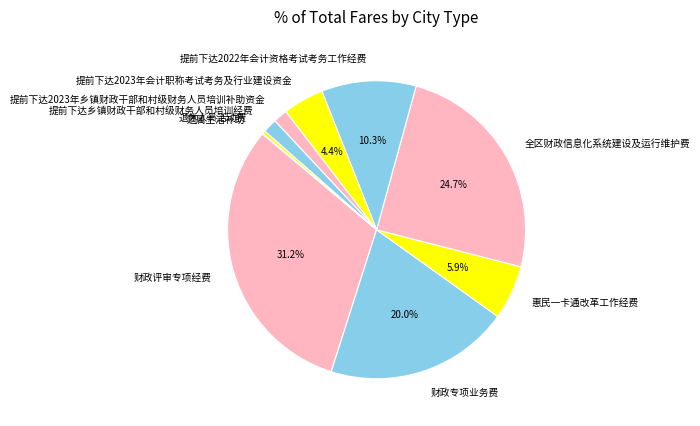

True or false: 提前下达2022年会计资格考试考务工作经费 accounts for 1% of the total.

False